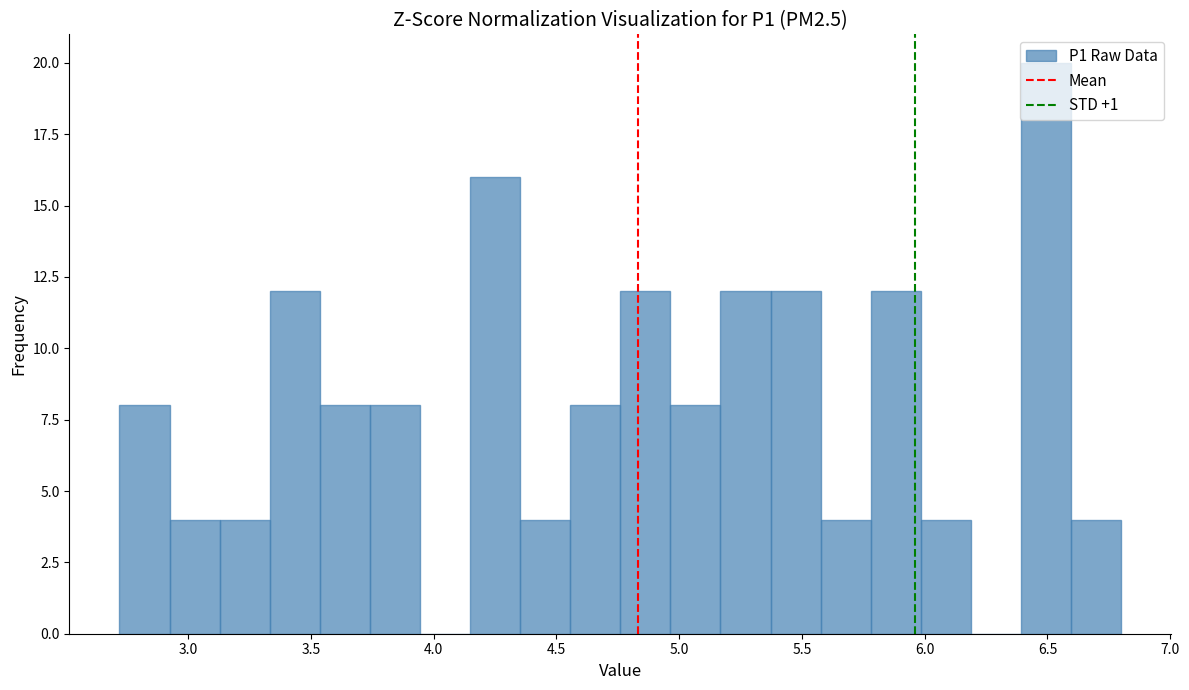

Reading left to right, transcribe this chart: for each bar, give the range it covers on the x-axis and its height. Neither the bar edges nor the heights are printed on the chart, so give them approximately, as read against the axes.

2.70 to 2.90: 8
2.90 to 3.15: 4
3.15 to 3.35: 4
3.35 to 3.55: 12
3.55 to 3.75: 8
3.75 to 3.95: 8
3.95 to 4.15: 0
4.15 to 4.35: 16
4.35 to 4.55: 4
4.55 to 4.75: 8
4.75 to 4.95: 12
4.95 to 5.15: 8
5.15 to 5.35: 12
5.35 to 5.60: 12
5.60 to 5.80: 4
5.80 to 6.00: 12
6.00 to 6.20: 4
6.20 to 6.40: 0
6.40 to 6.60: 20
6.60 to 6.80: 4